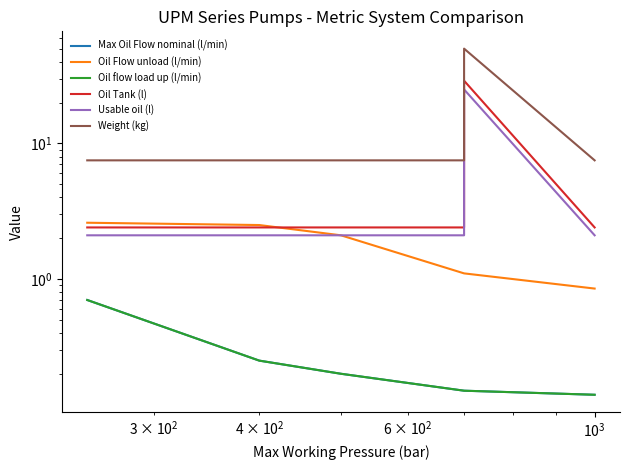

What is the maximum value for Weight (kg)?

50.0